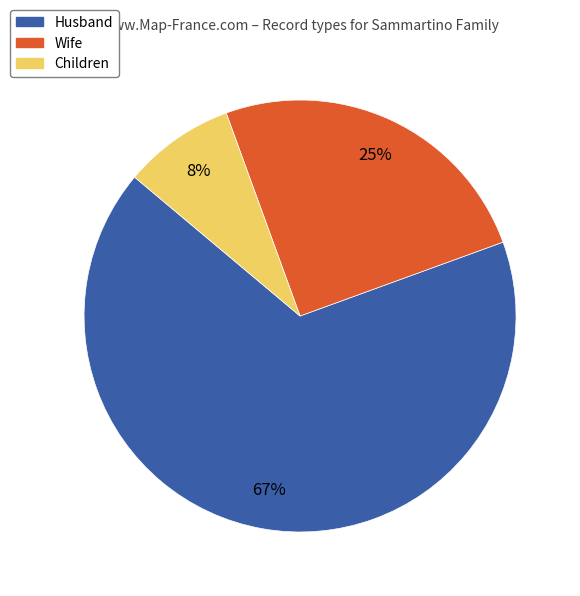

What is the largest slice in the pie chart?

Husband